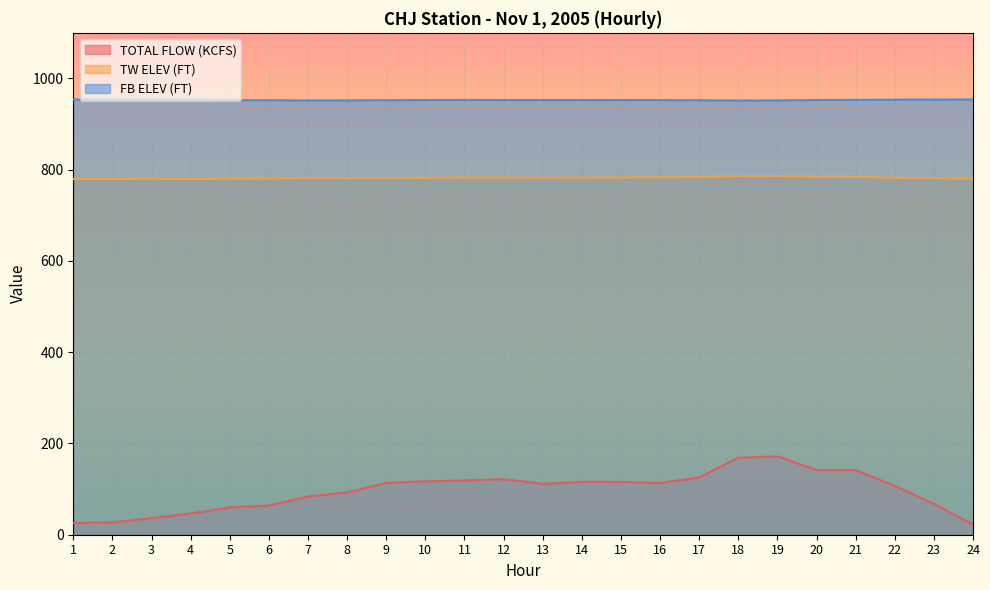

The TW ELEV (FT) series shows 1139.8 at 18. True or false?

False